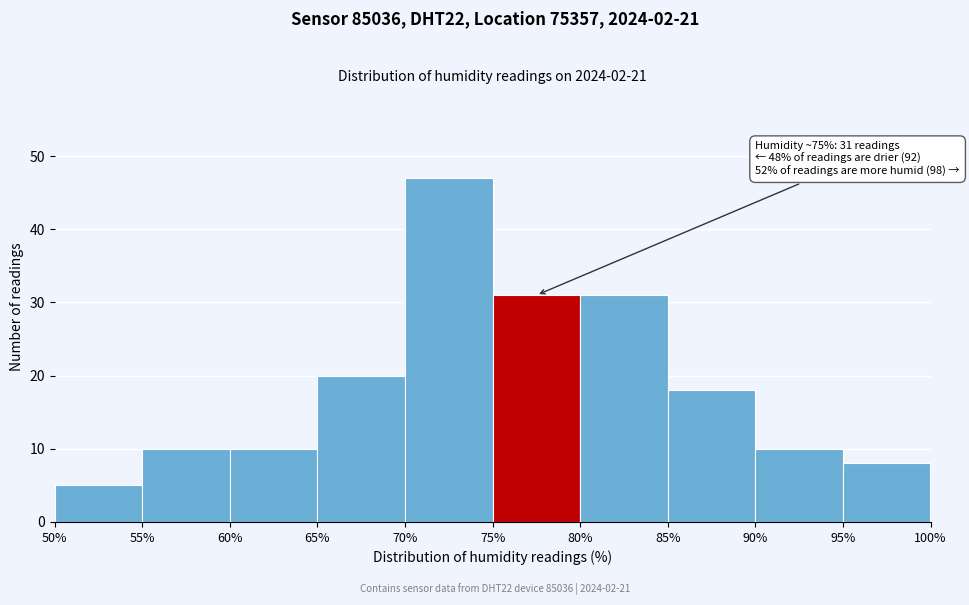

Which range on the x-axis has the tallest bar?

70% to 75%